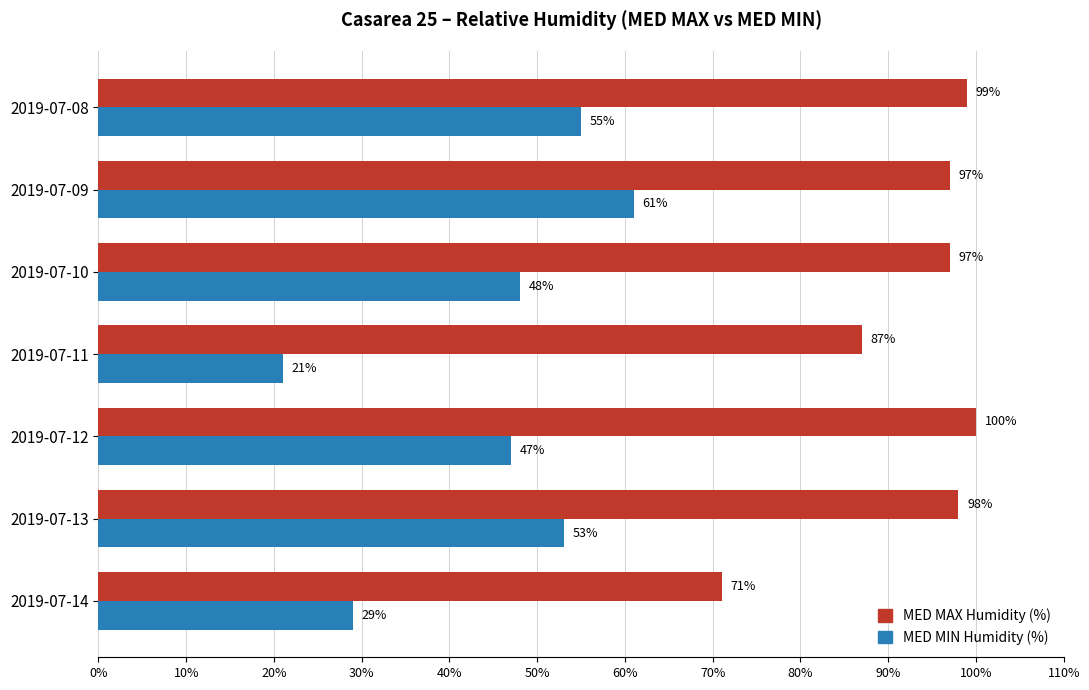

What is the difference between the maximum and second lowest values in the MED MIN Humidity (%) series?

32